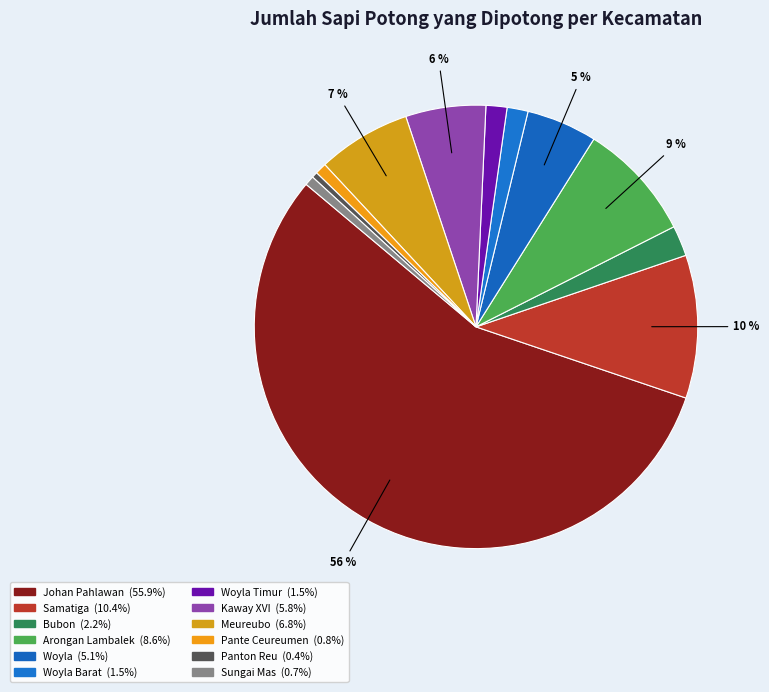

How many slices are in this pie chart?

12